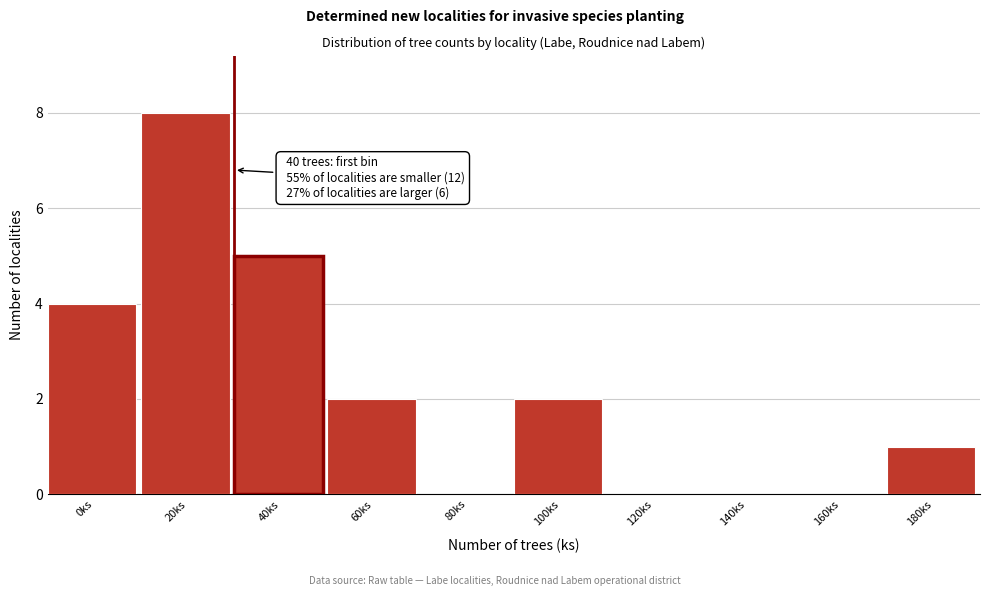

Reading right to left, extract all data points from this chart.

180ks=1	160ks=0	140ks=0	120ks=0	100ks=2	80ks=0	60ks=2	40ks=5	20ks=8	0ks=4